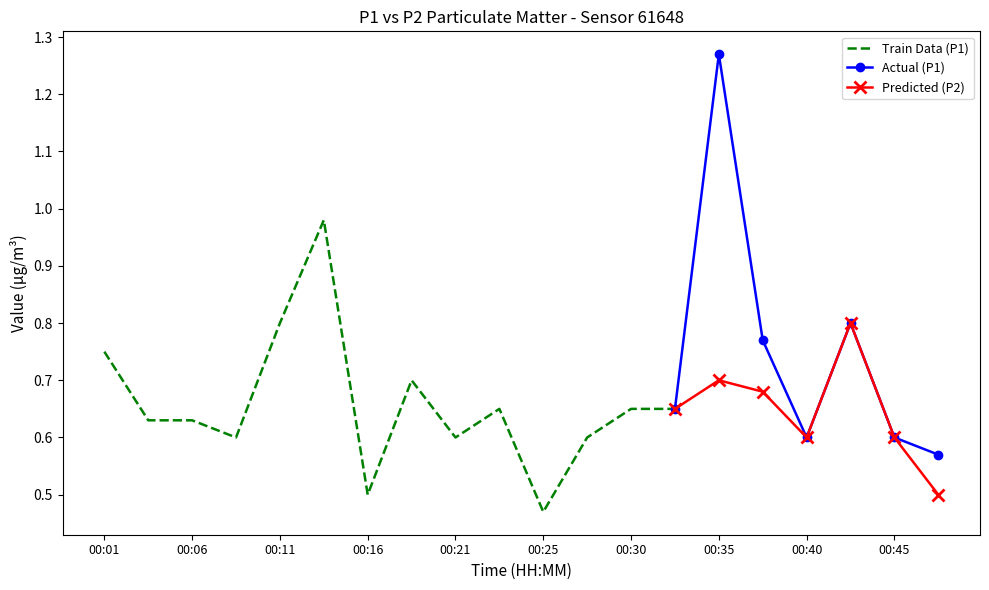

True or false: P2 and P1 intersect in this chart.

False